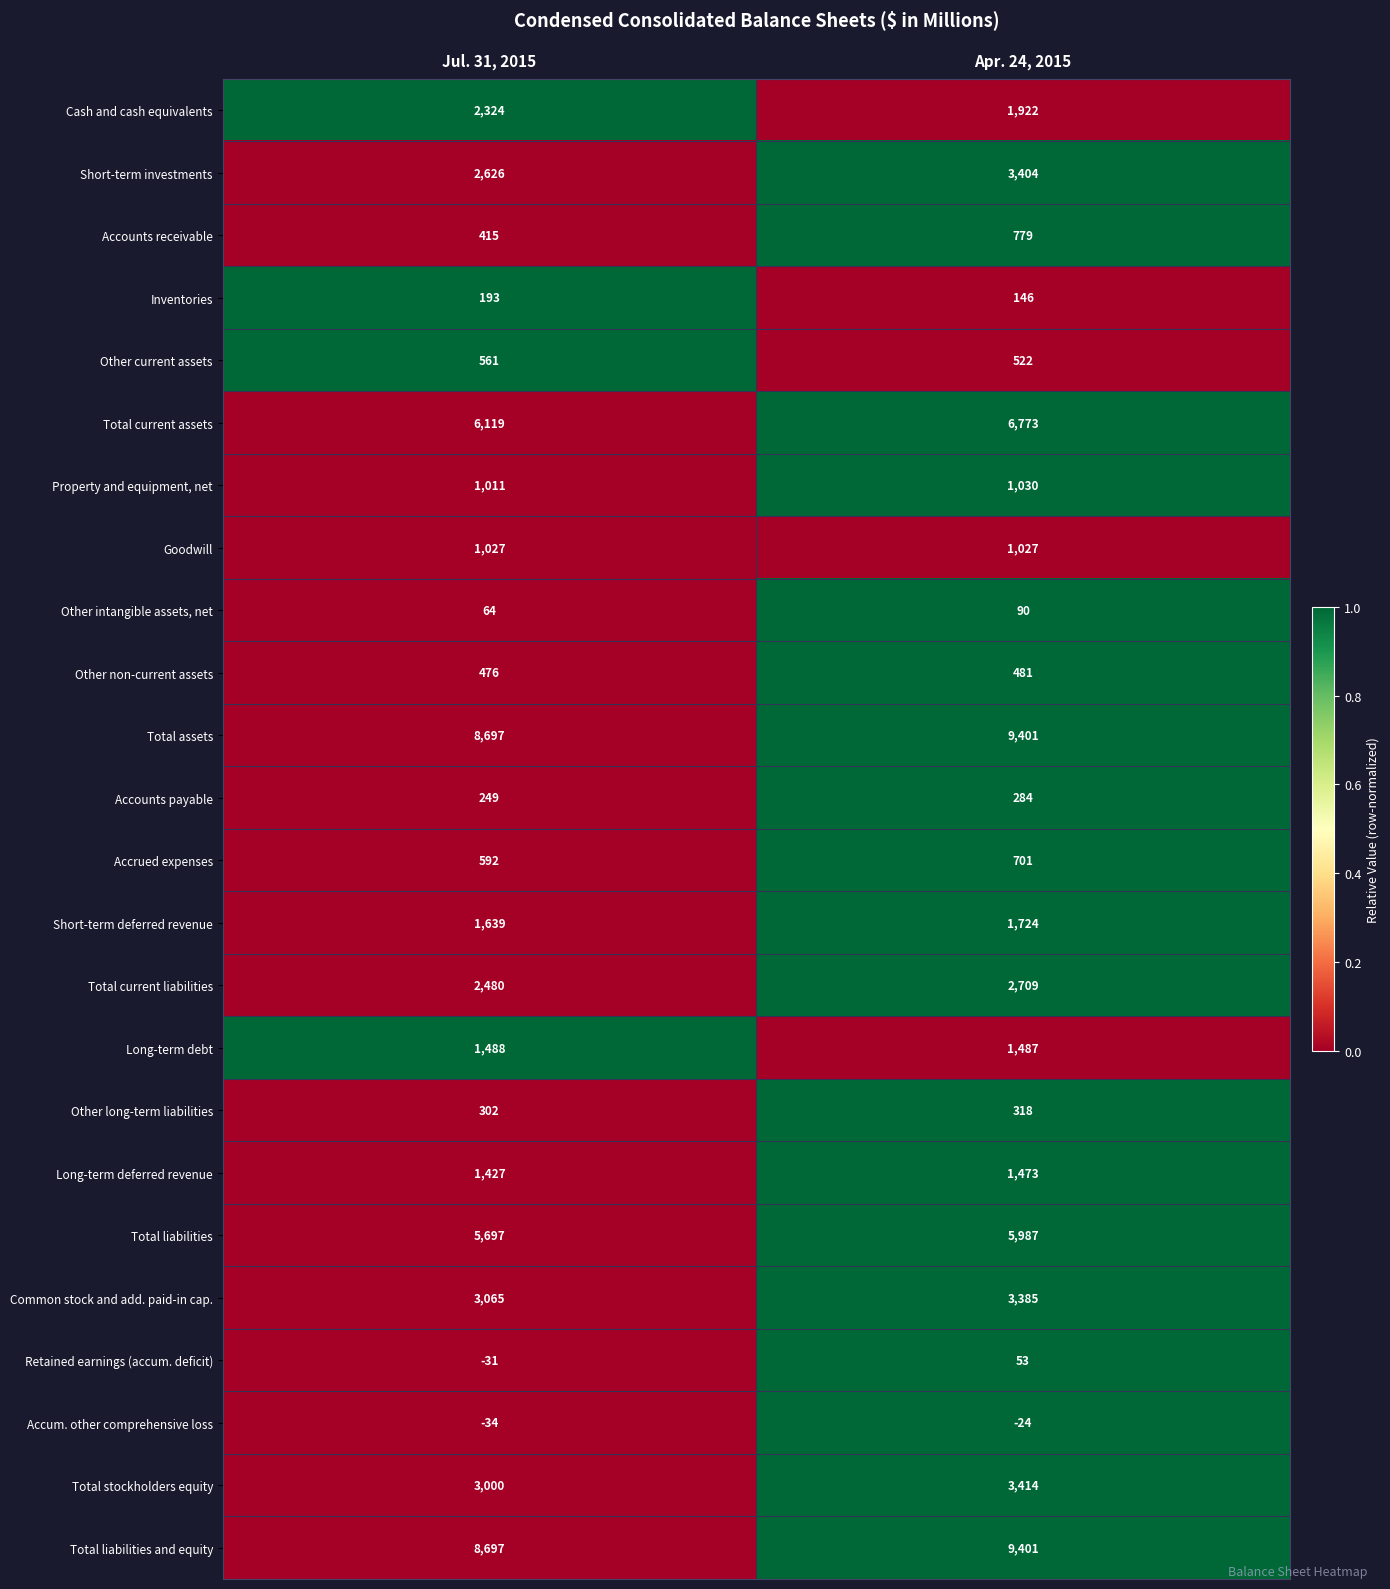

How many data points in Other non-current assets are less than 481?

1